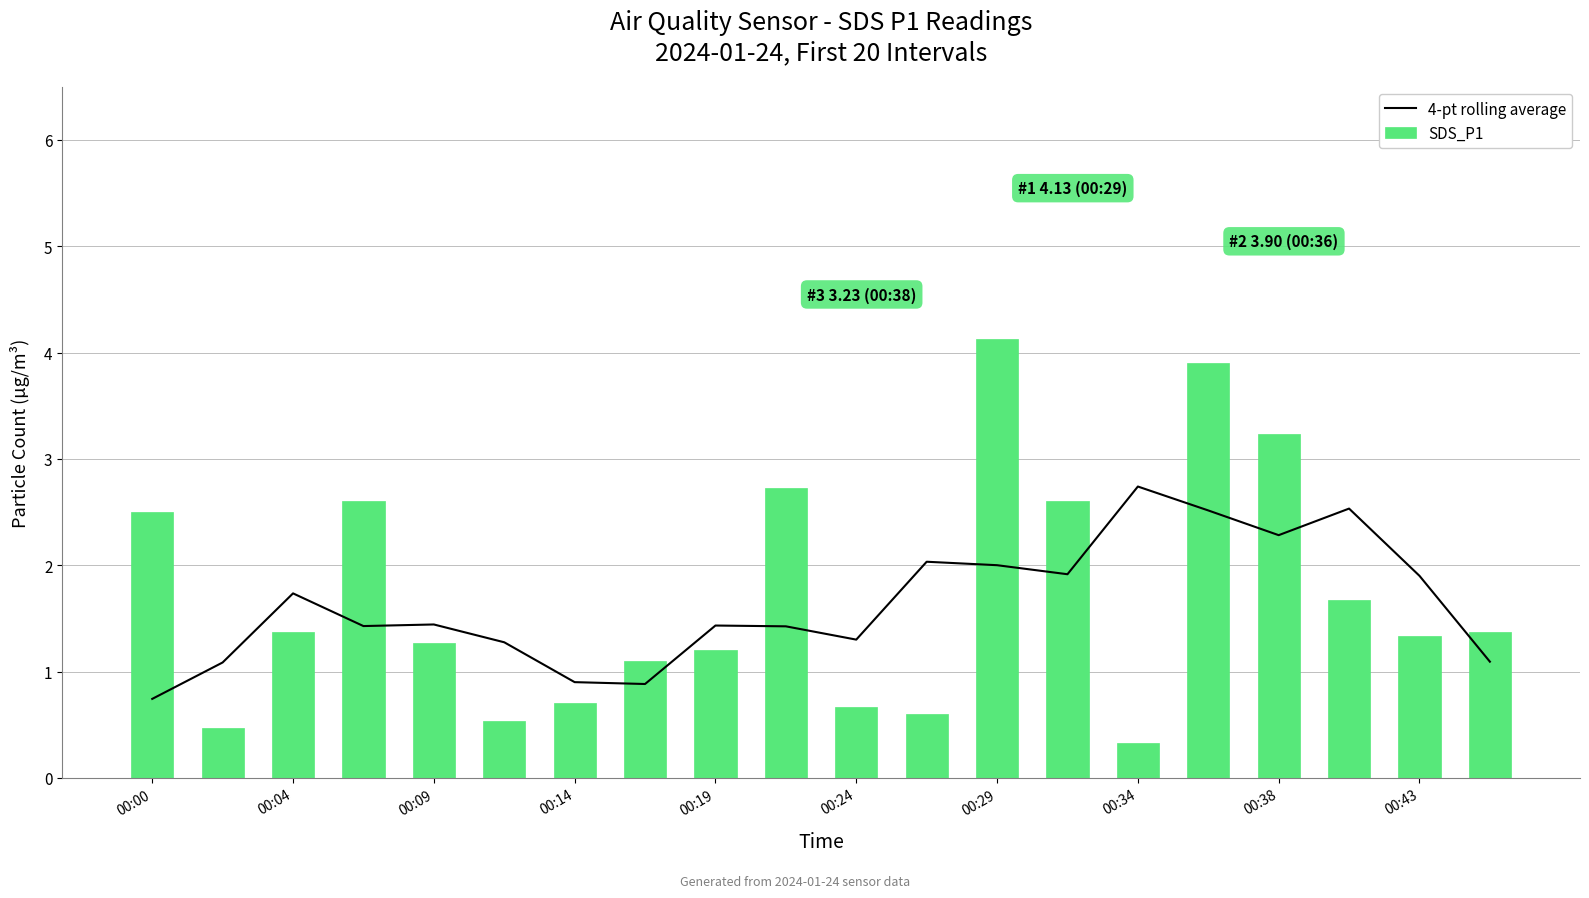

What is the total value across all series at 00:00?

3.2